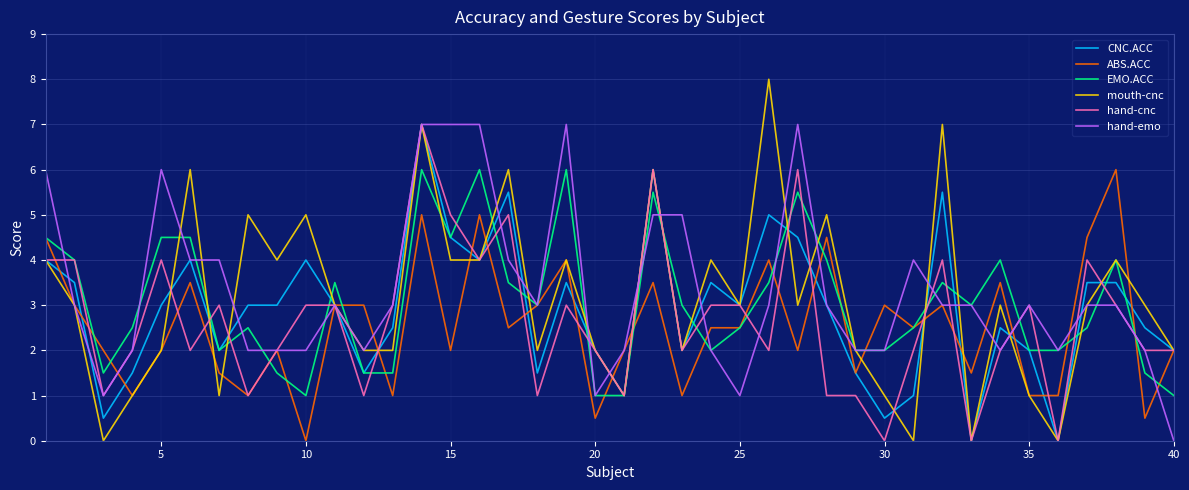

What is the maximum value shown in the chart?

8.0